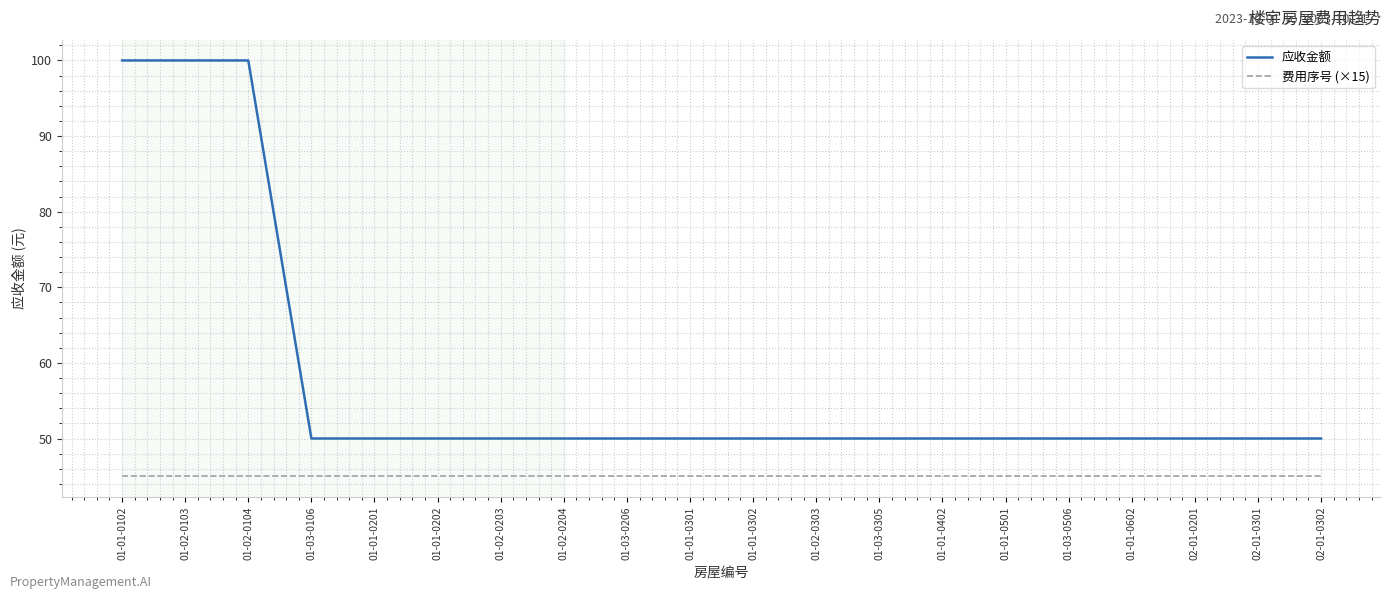

Which series has the largest range (max minus min)?

应收金额